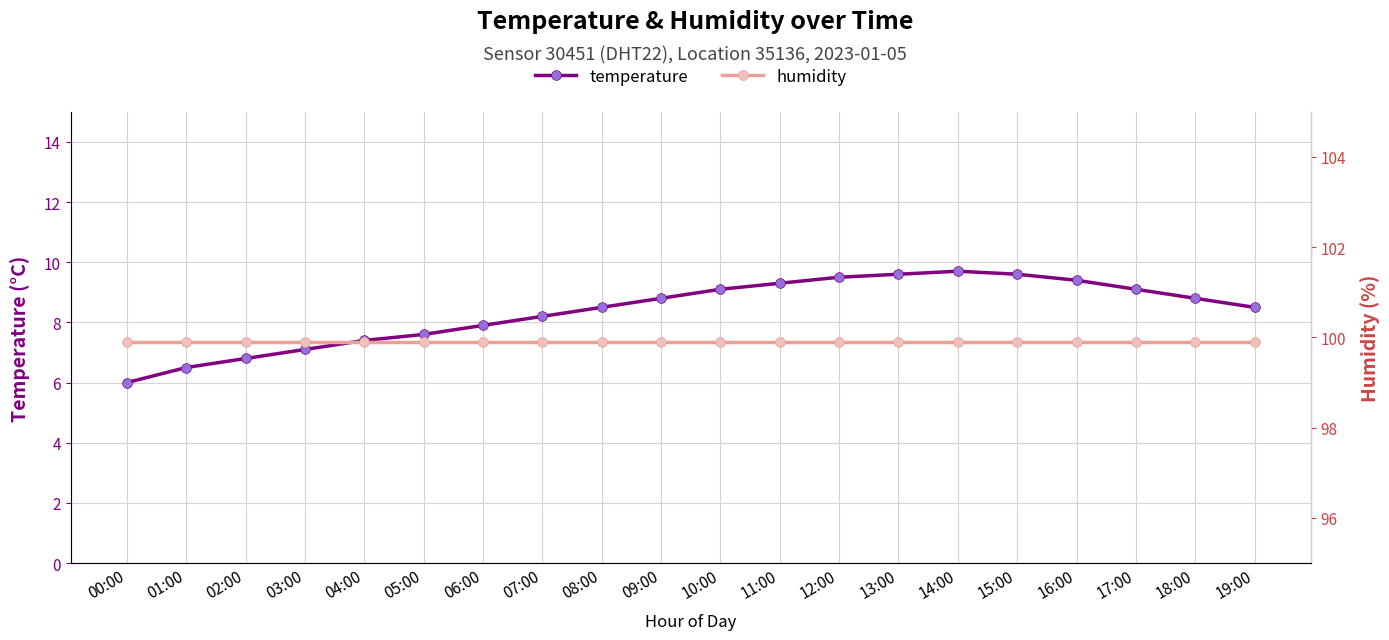

What is the total value across all series at 14:00?

109.6